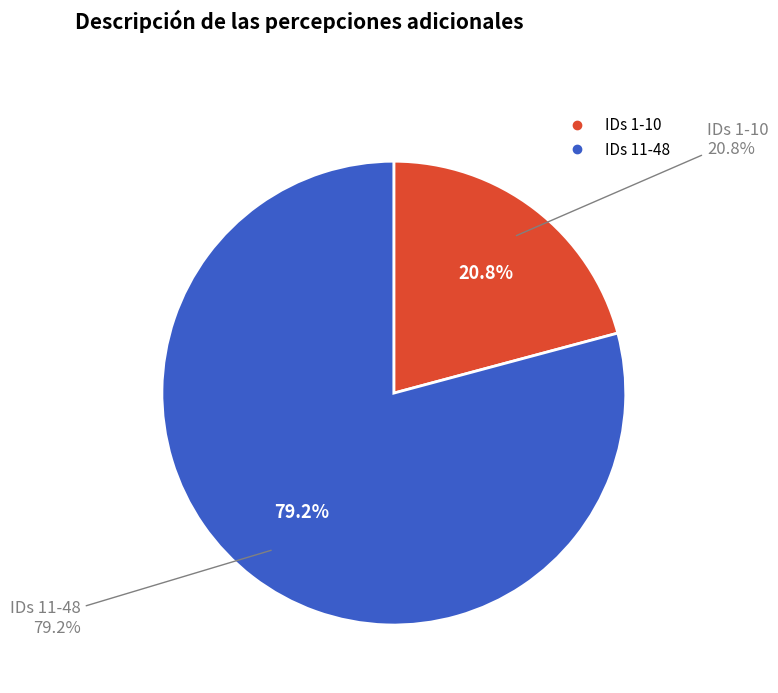

Is there a majority slice in this chart?

Yes